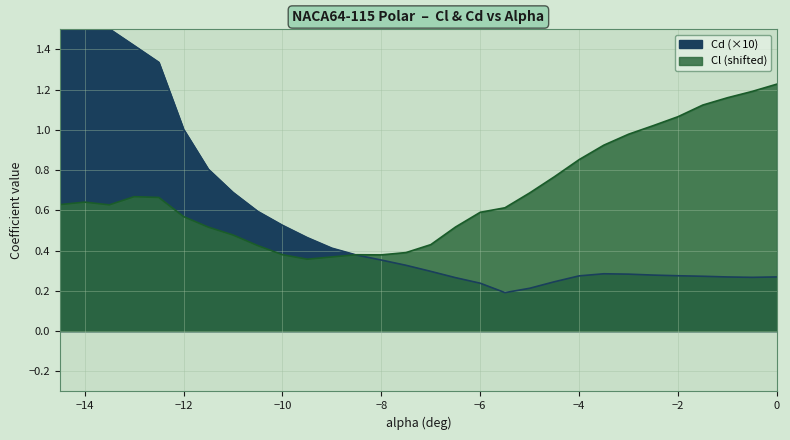

Rank the series by their average value, from lowest to highest.

Cd, Cl